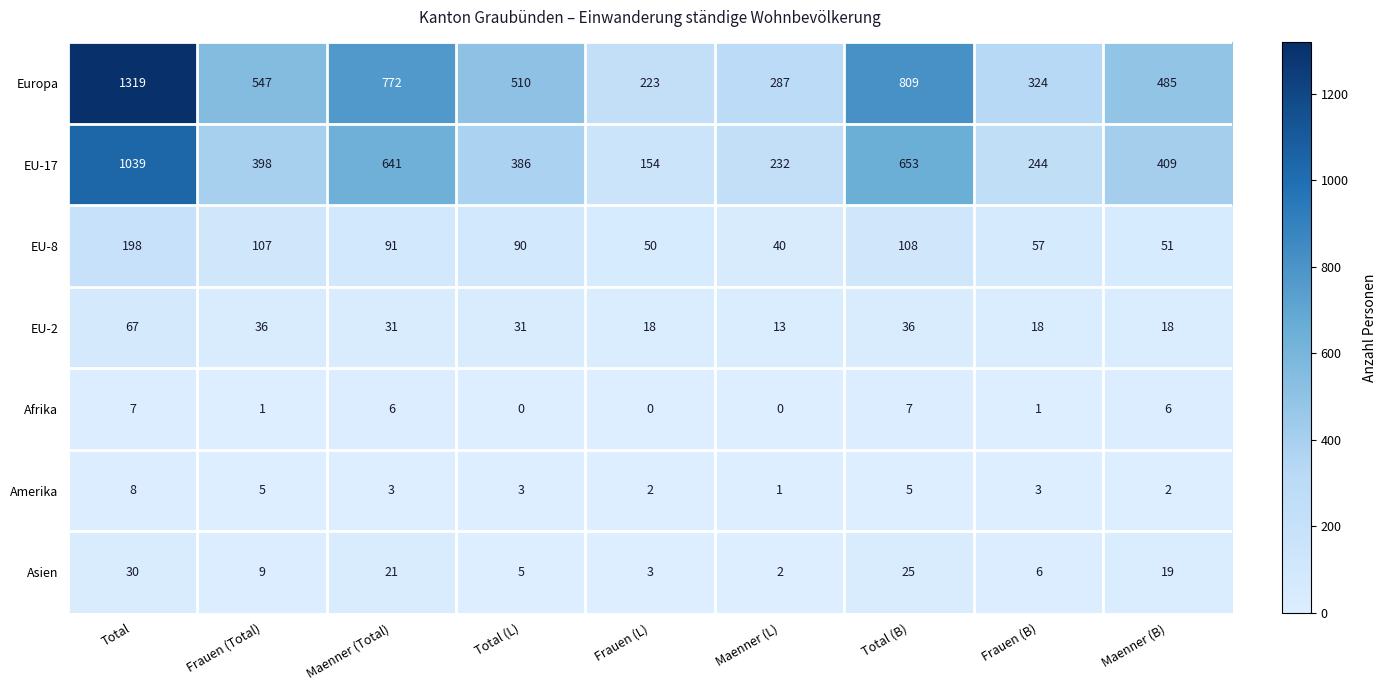

How many distinct data groups are displayed?

7